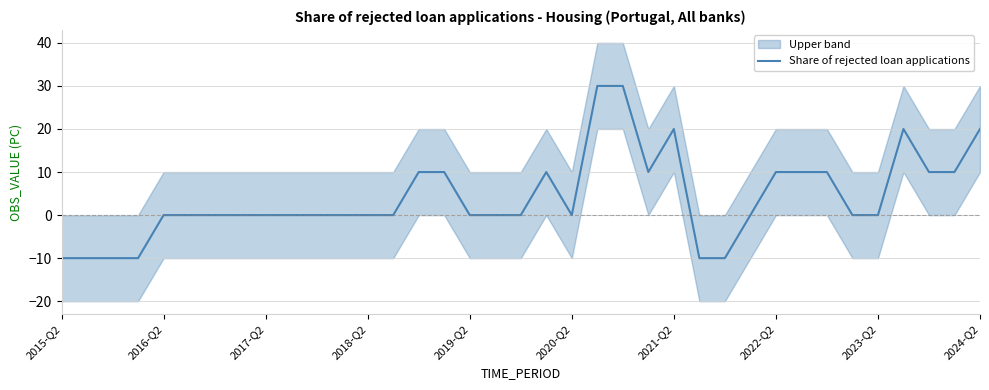

What is the highest value of the Share of rejected loan applications series?

30